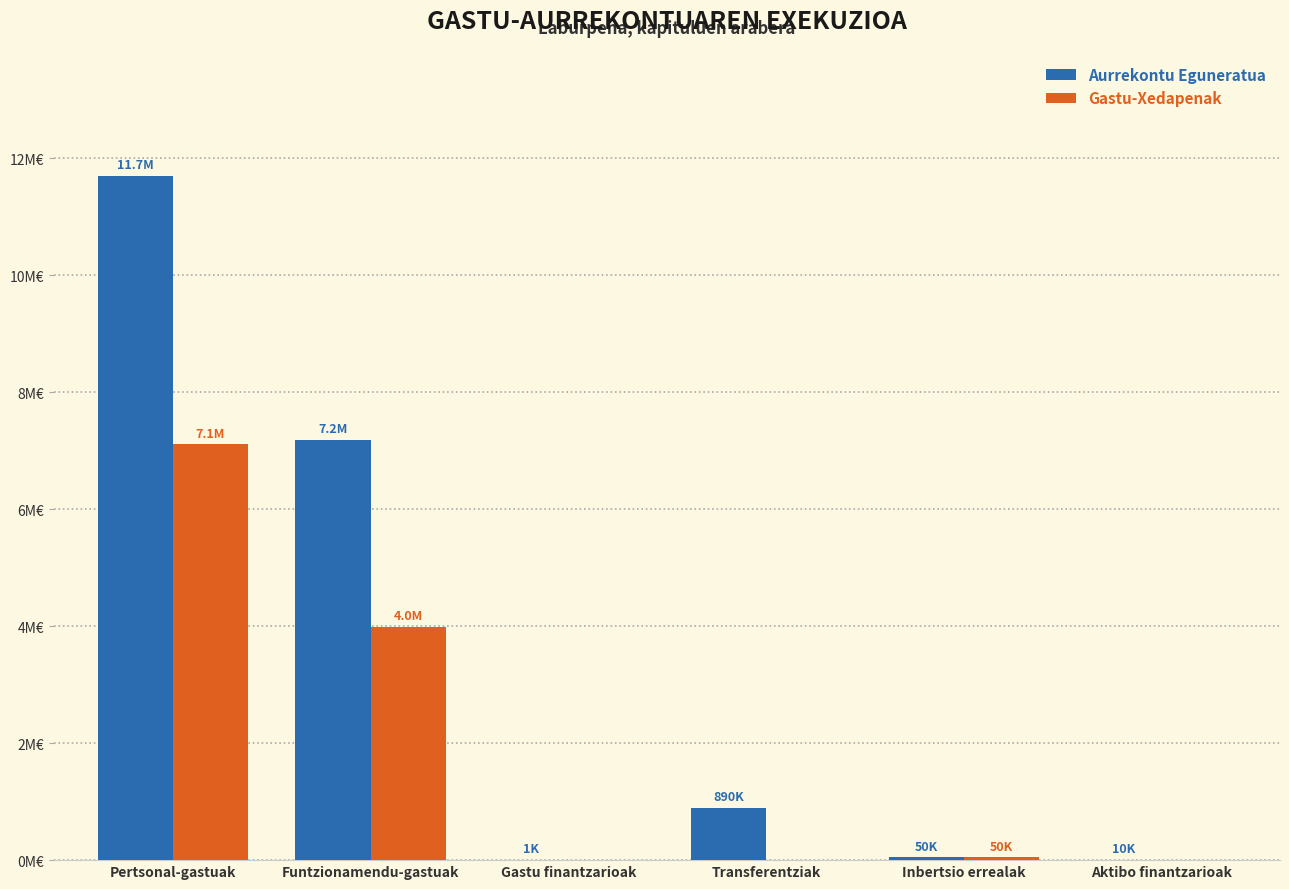

What position from the right is Gastu finantzarioak?

4